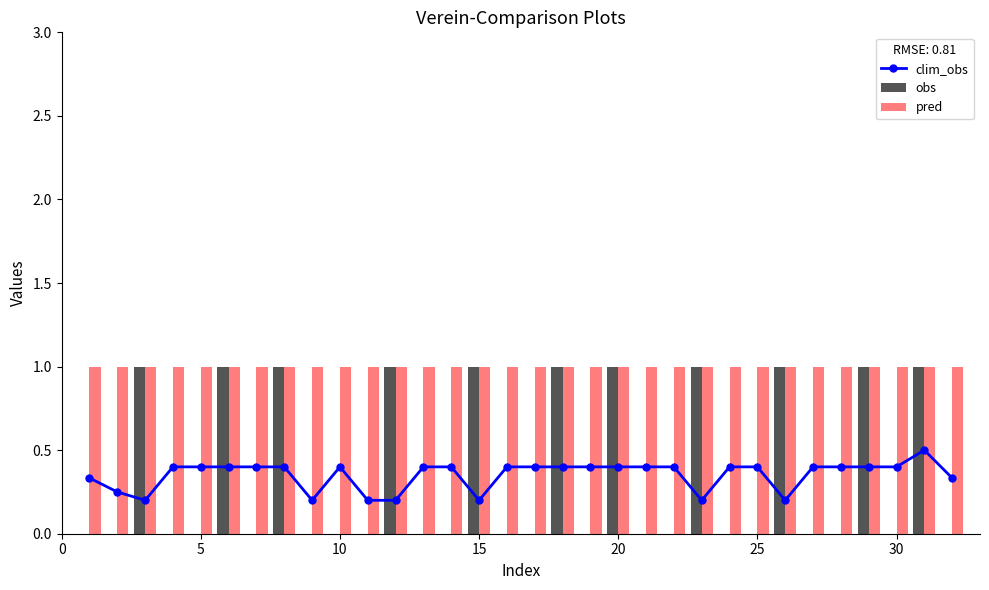

What is the sum of all obs values?

11